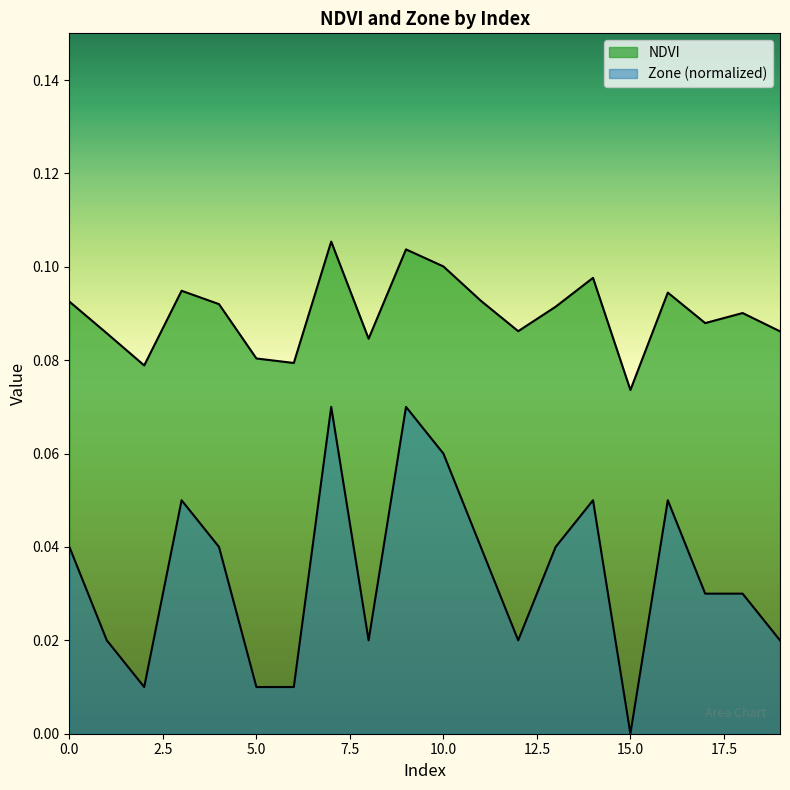

Which category has the highest value in the NDVI series?

7